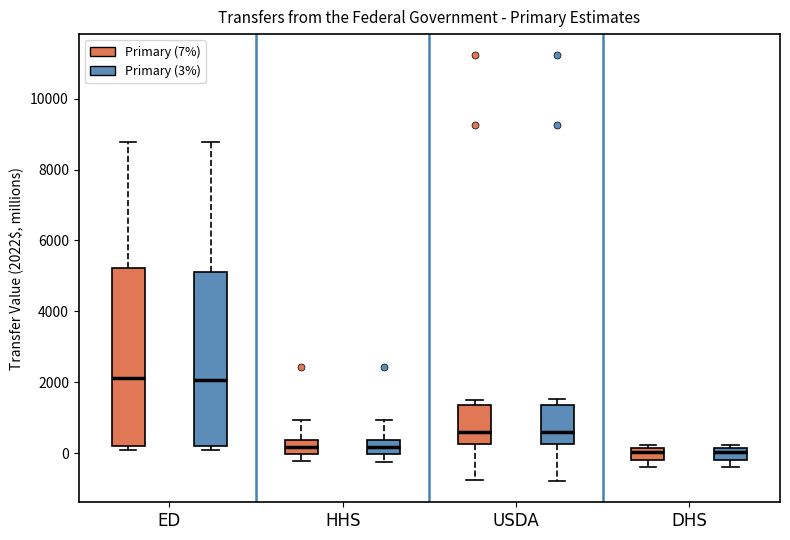

Where is the lower edge of the box for ED (Primary (7%)) on the y-axis? The values are not printed on the chart, so give them approximately, as read against the axis.

200